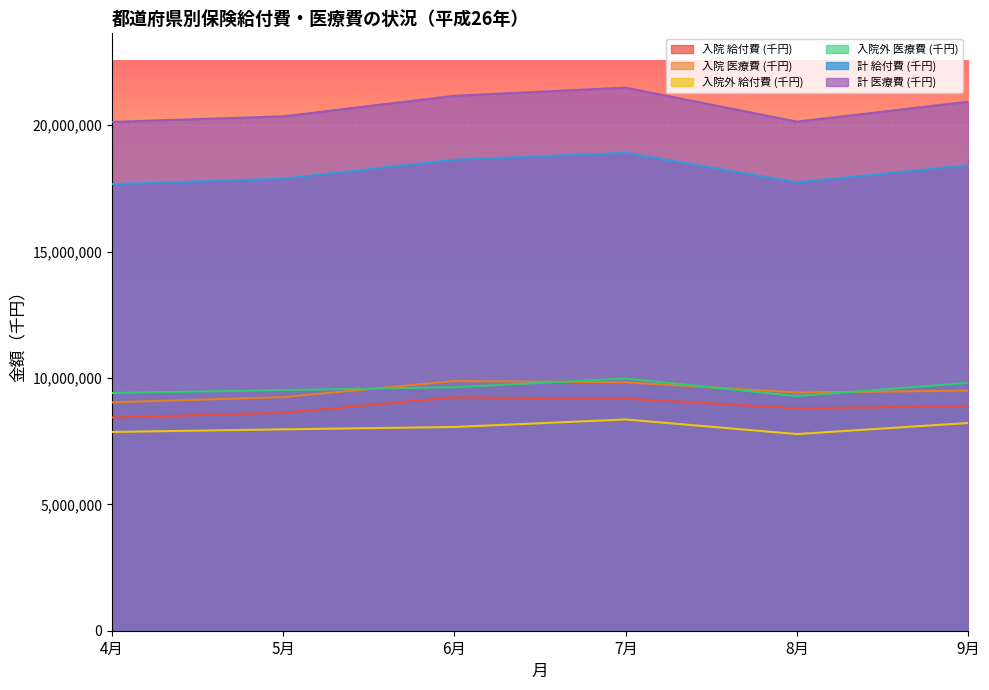

True or false: 入院 給付費 (千円) has a value of 13883255.1 at 4月.

False